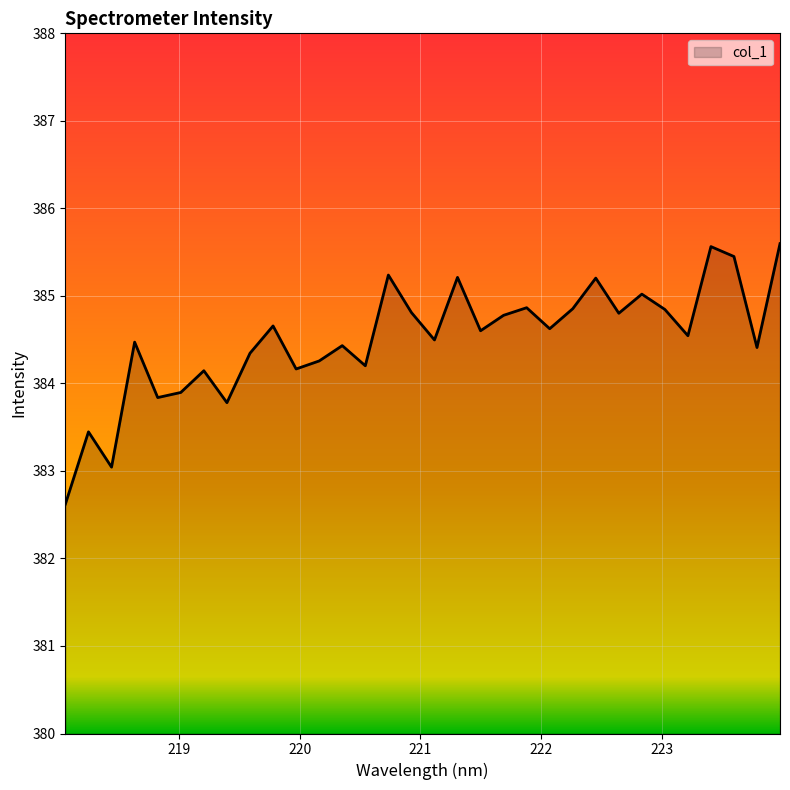

What is the minimum value shown in the chart?

382.6